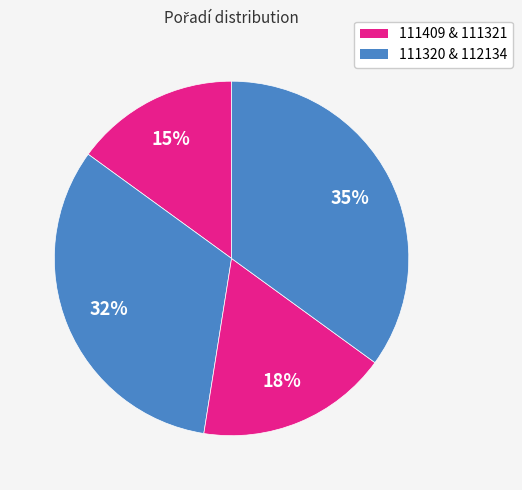

Which category has the smallest portion of the pie?

111409